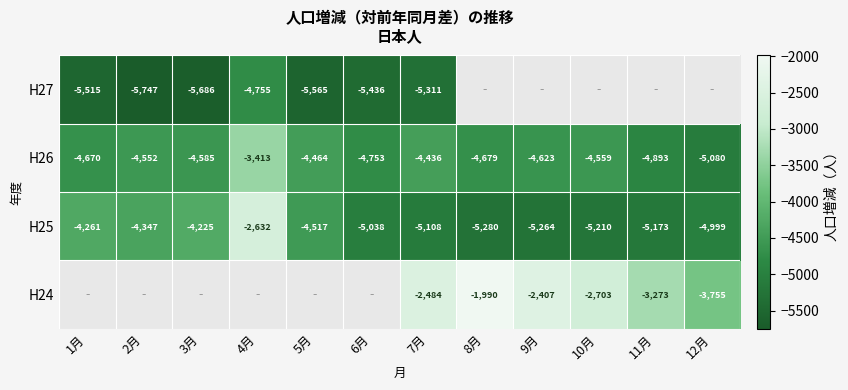

What is the difference between the H25 values at 8月 and 12月?

281